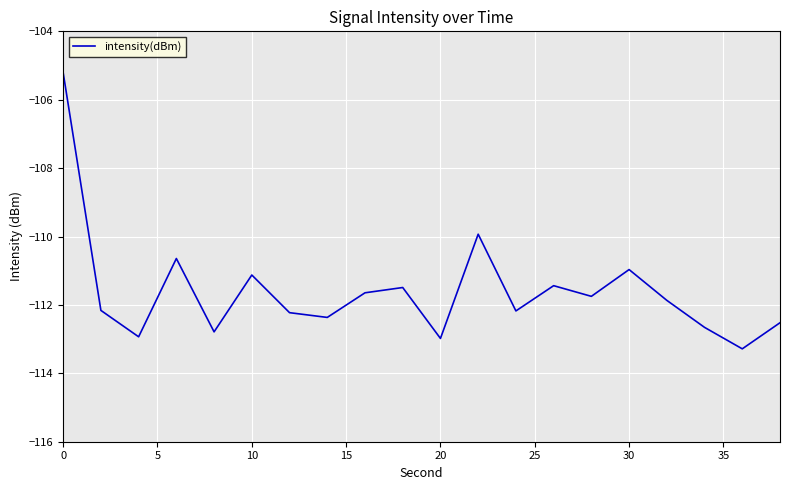

What is the minimum value shown in the chart?

-113.3